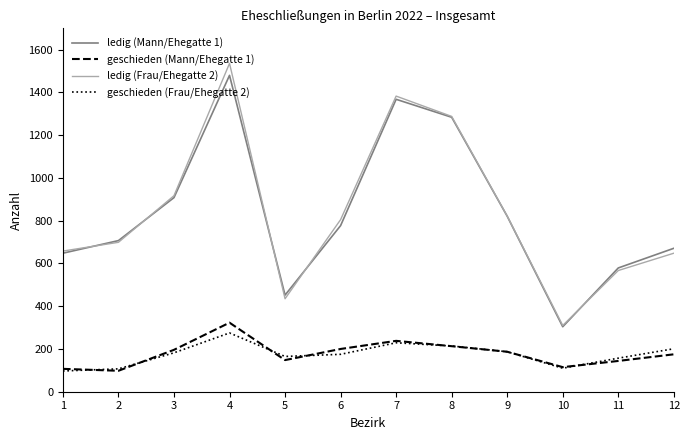

Is it true that ledig (Mann/Ehegatte 1) equals 452 at 5?

True